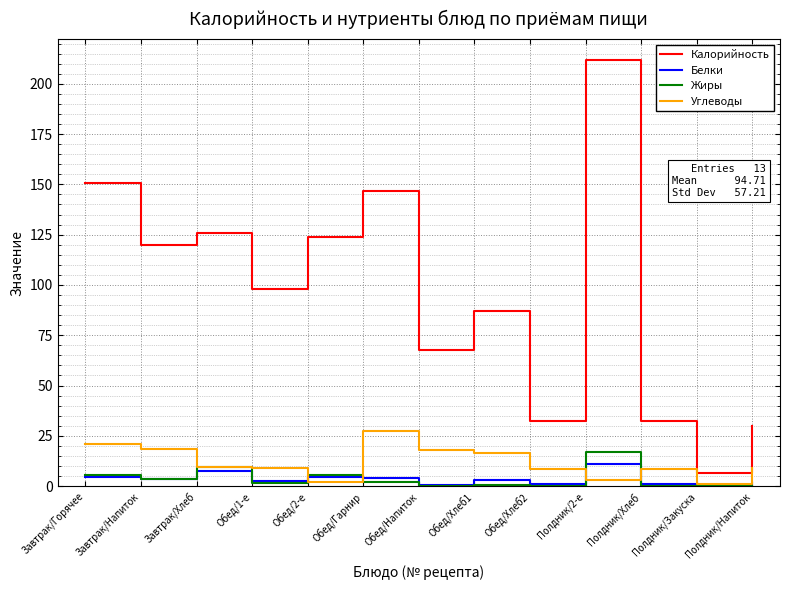

Which series has the widest spread of values?

Калорийность